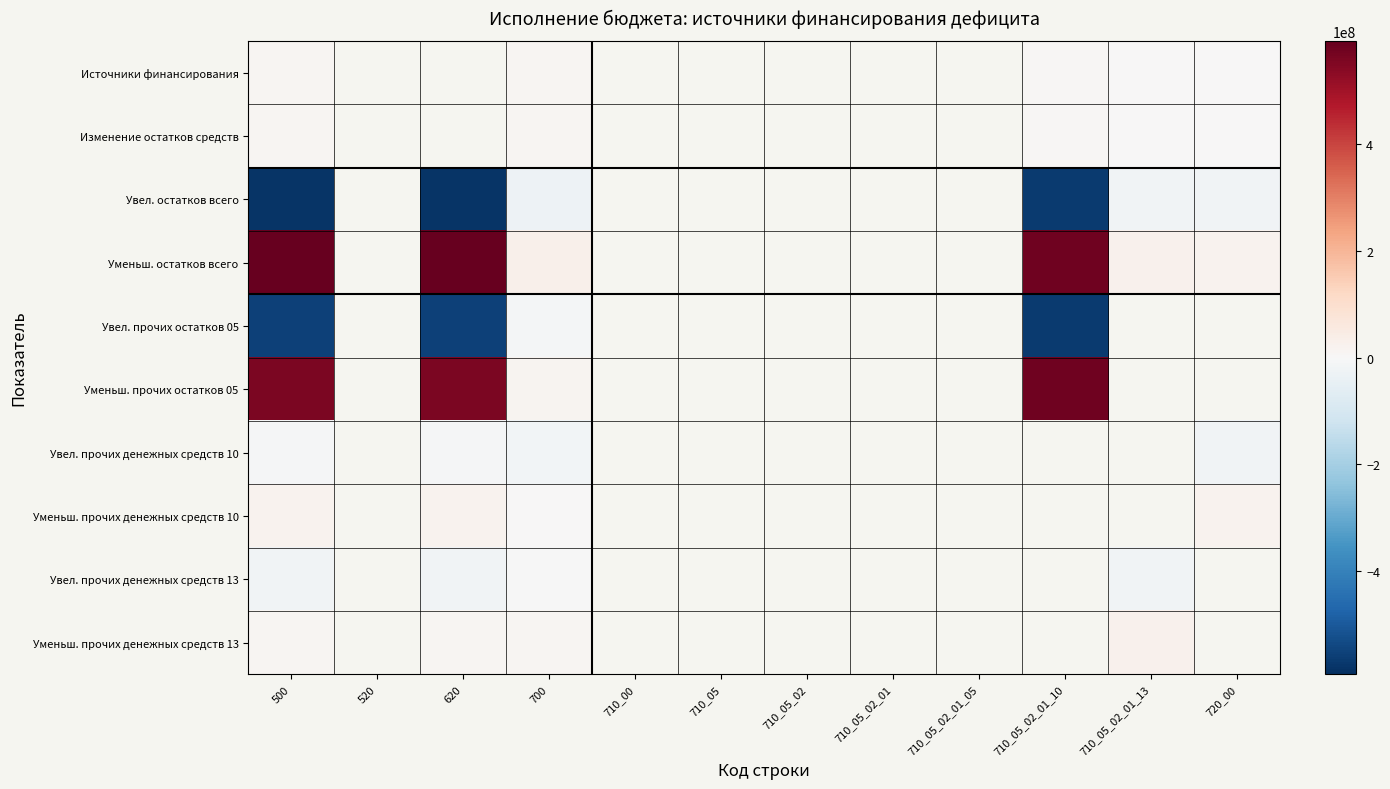

What is the lowest value of the Источники финансирования series?

45818.4